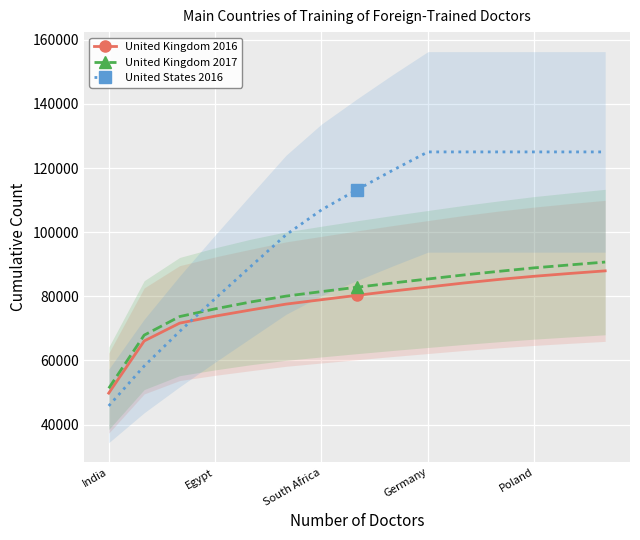

Is it true that United States 2016 equals 125014 at 10?

True